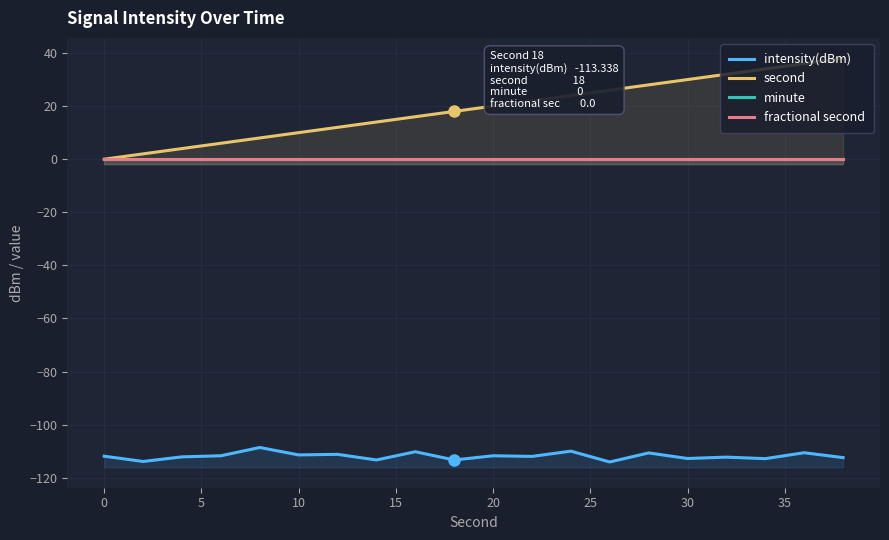

List the series in order of their peak value, lowest first.

intensity(dBm), minute, fractional second, second